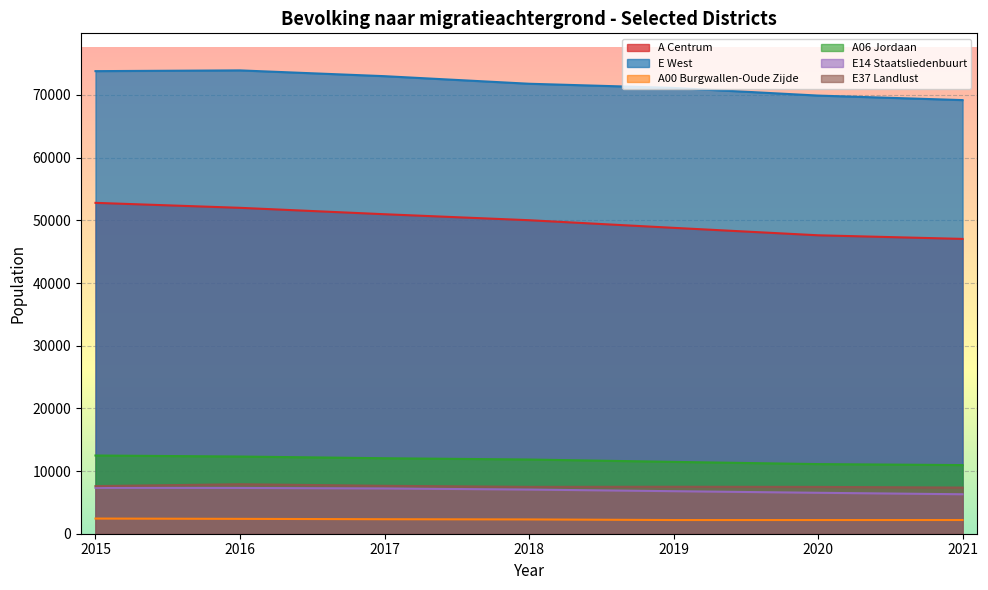

Which series has the largest total across all categories?

E West